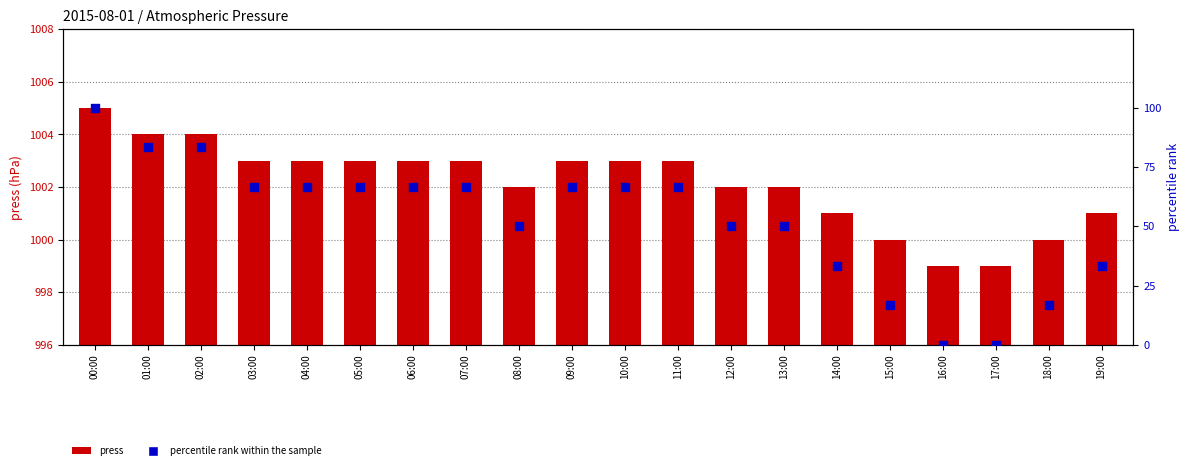

What is the total value across all series at 02:00?

1087.3